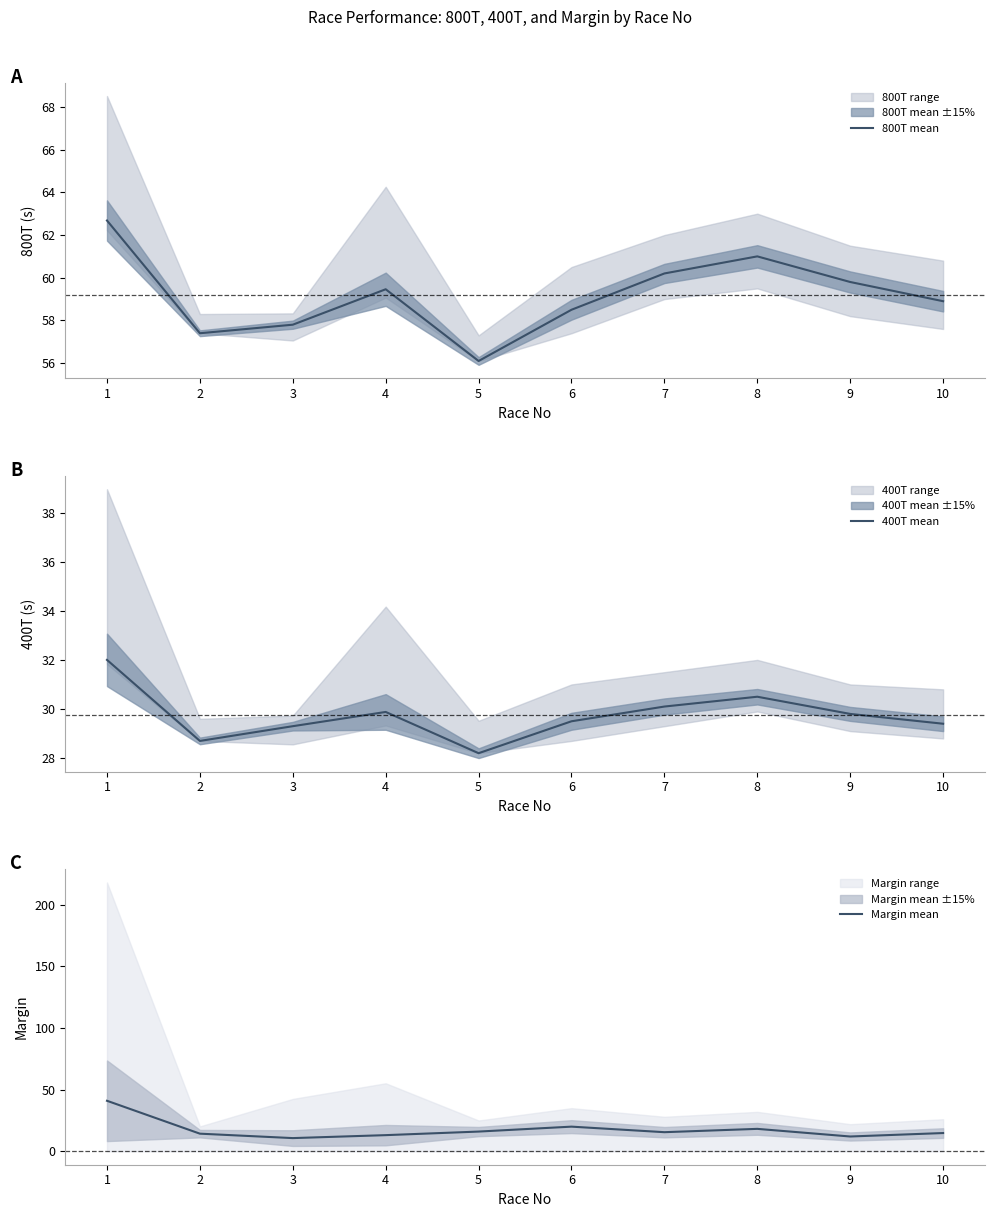

What value does the Margin mean series have at 5?

16.0